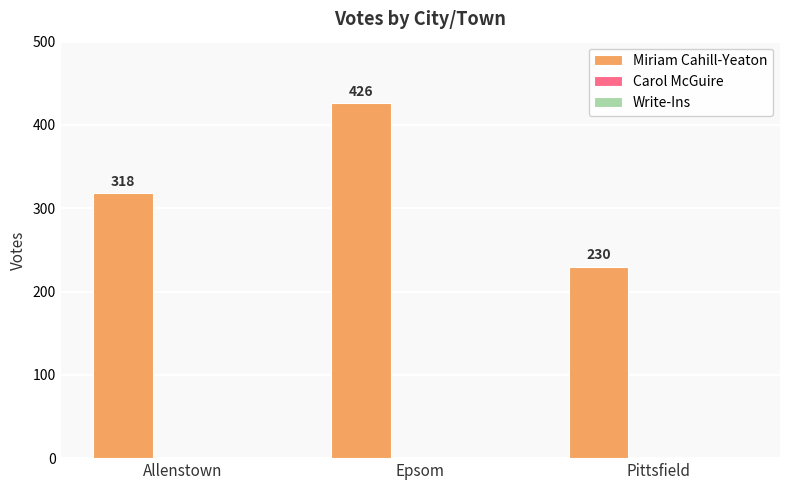

At which label is the value closest to 328?

Allenstown